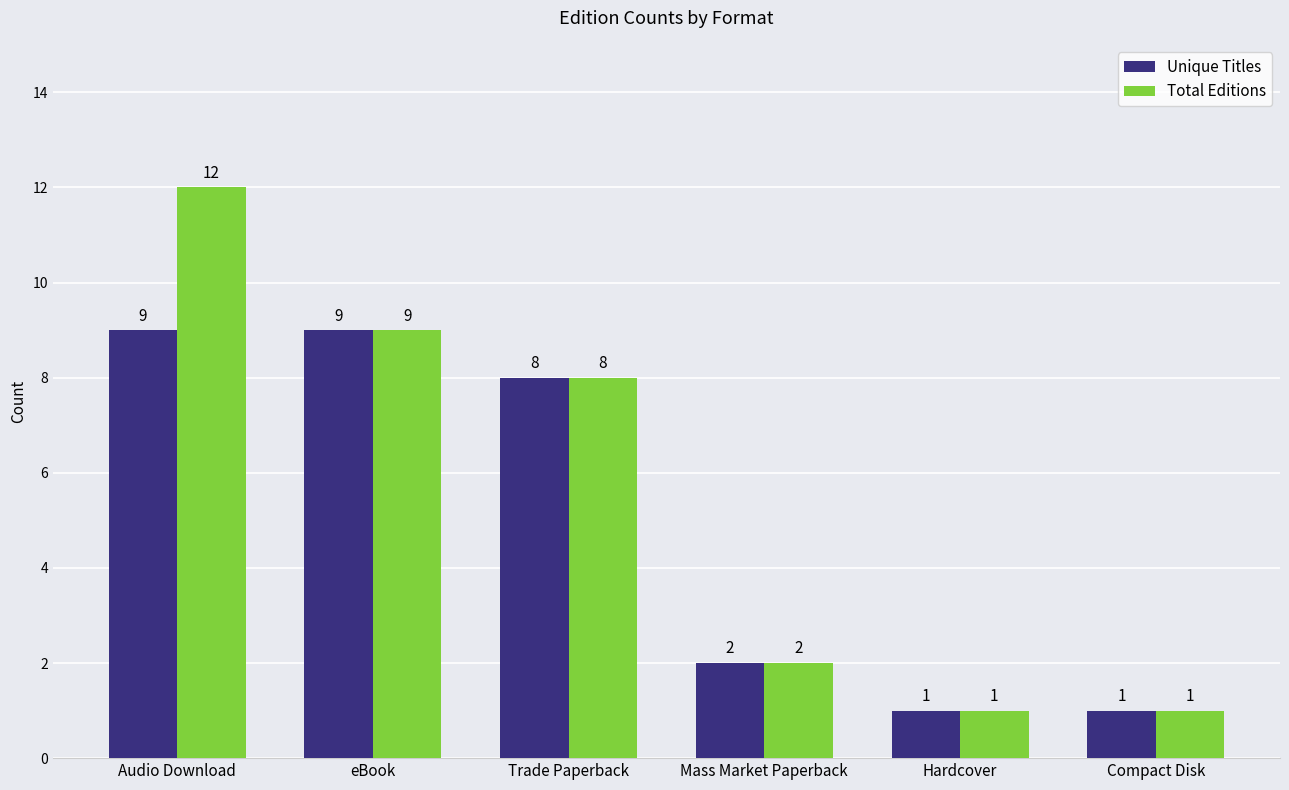

At Audio Download, list the series in order from smallest to largest.

Unique Titles, Total Editions